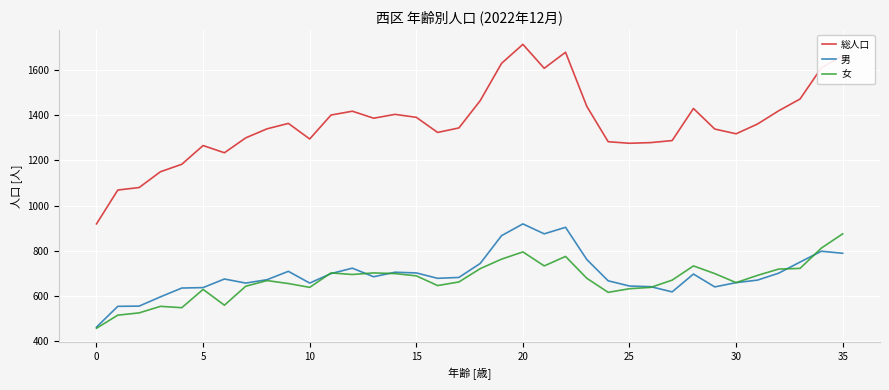

True or false: 女 and 総人口 cross at least once.

False